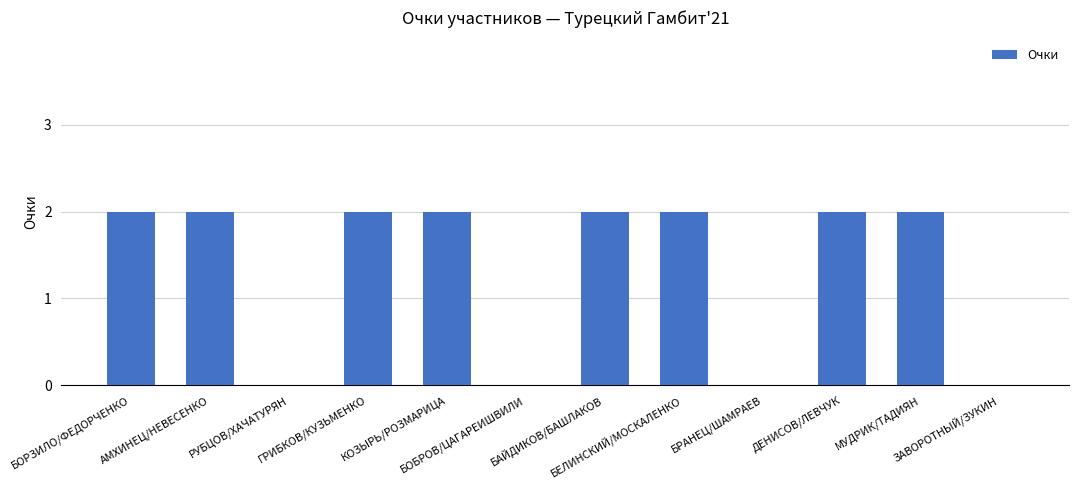

What is the change in value from РУБЦОВ/ХАЧАТУРЯН to КОЗЫРЬ/РОЗМАРИЦА?

+2